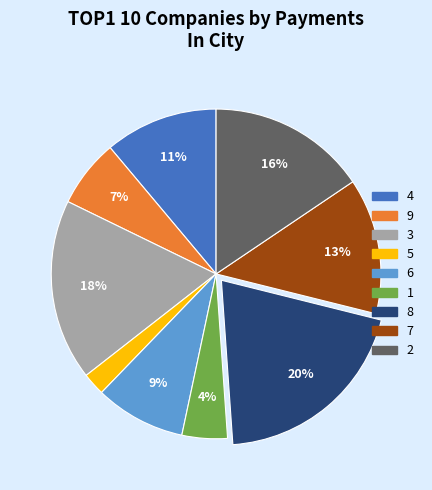

Count the number of slices in the pie.

9